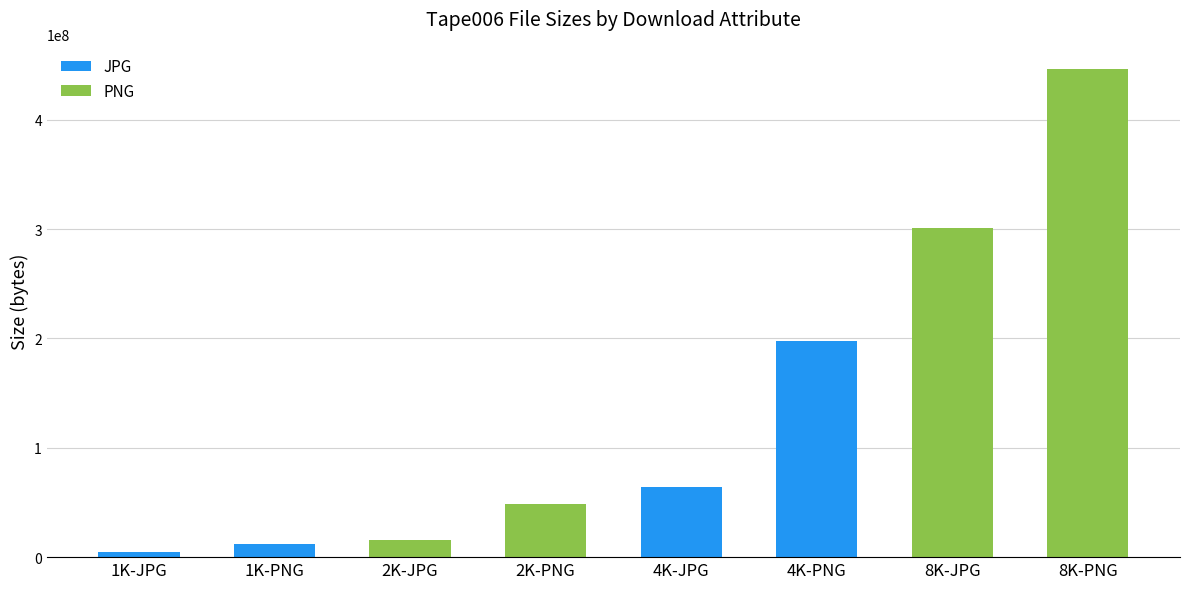

What position from the right is 4K-PNG?

3